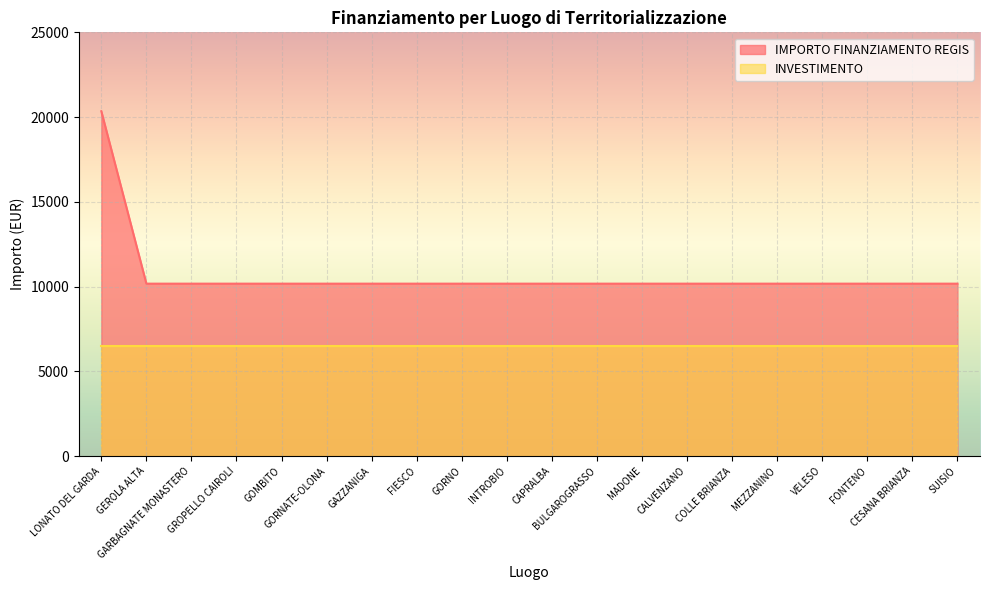

What is the average value?

10681